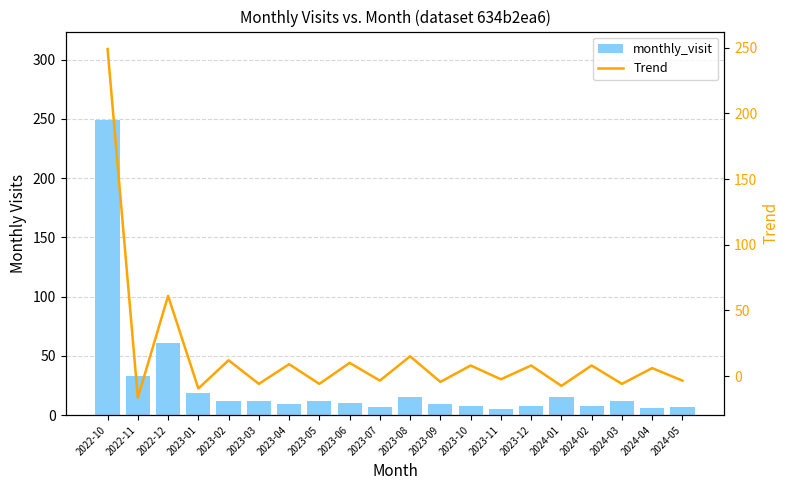

The value of Trend at 2024-05 is -3.5. True or false?

True